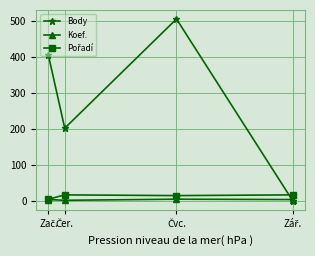

Which series has the largest total across all categories?

Body